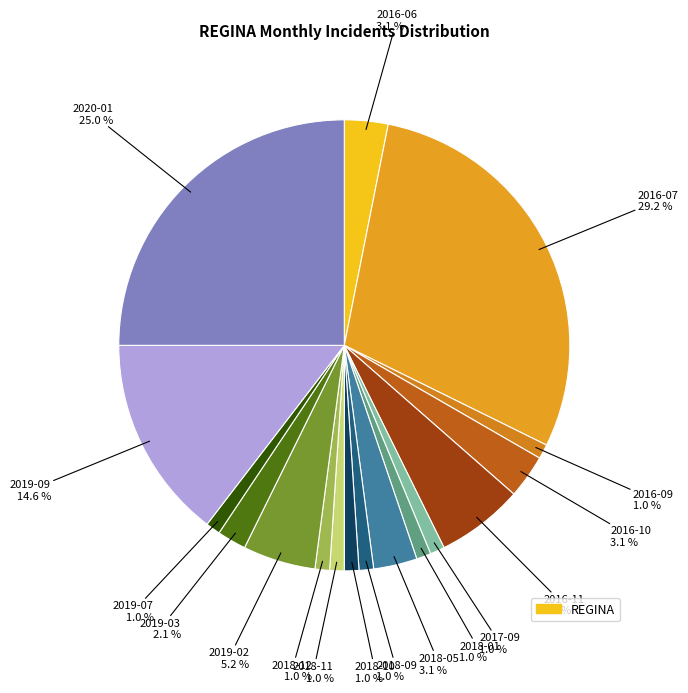

How many segments does this pie chart have?

17